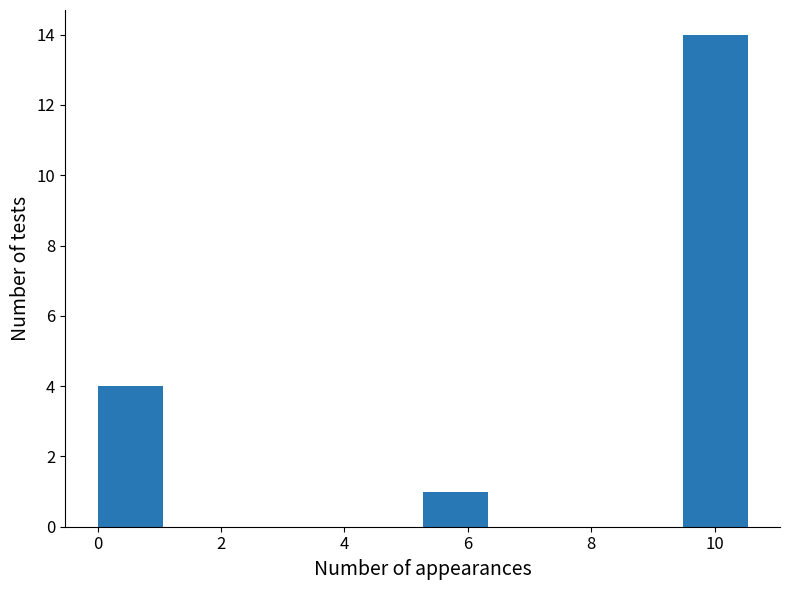

Over which range of the x-axis is the bar tallest?

9.4 to 10.6